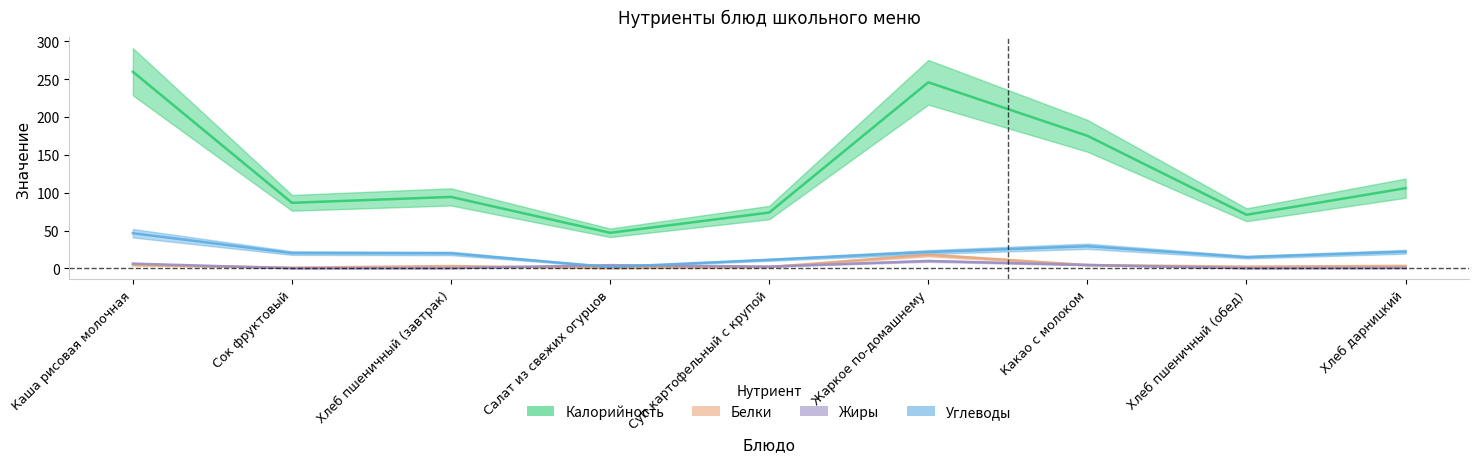

Reading right to left, transcribe all the data shown in this chart.

Калорийность: Хлеб дарницкий=106.0	Хлеб пшеничный (обед)=70.8	Какао с молоком=175.1	Жаркое по-домашнему=245.8	Суп картофельный с крупой=73.7	Салат из свежих огурцов=47.0	Хлеб пшеничный (завтрак)=94.4	Сок фруктовый=86.6	Каша рисовая молочная=259.7
Белки: Хлеб дарницкий=3.3	Хлеб пшеничный (обед)=2.3	Какао с молоком=4.4	Жаркое по-домашнему=17.8	Суп картофельный с крупой=1.8	Салат из свежих огурцов=0.4	Хлеб пшеничный (завтрак)=3.1	Сок фруктовый=1.0	Каша рисовая молочная=4.3
Жиры: Хлеб дарницкий=0.6	Хлеб пшеничный (обед)=0.2	Какао с молоком=4.5	Жаркое по-домашнему=9.8	Суп картофельный с крупой=2.4	Салат из свежих огурцов=4.3	Хлеб пшеничный (завтрак)=0.3	Сок фруктовый=0.2	Каша рисовая молочная=6.3
Углеводы: Хлеб дарницкий=21.9	Хлеб пшеничный (обед)=14.8	Какао с молоком=29.2	Жаркое по-домашнему=21.6	Суп картофельный с крупой=11.3	Салат из свежих огурцов=1.8	Хлеб пшеничный (завтрак)=19.8	Сок фруктовый=20.2	Каша рисовая молочная=46.4